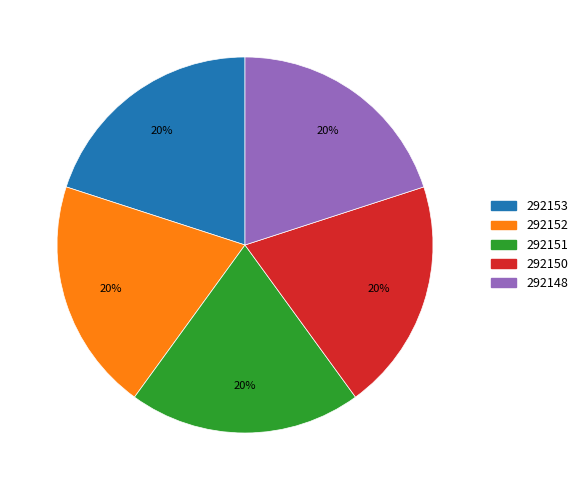

To the nearest percent, what is the average slice percentage?

20%